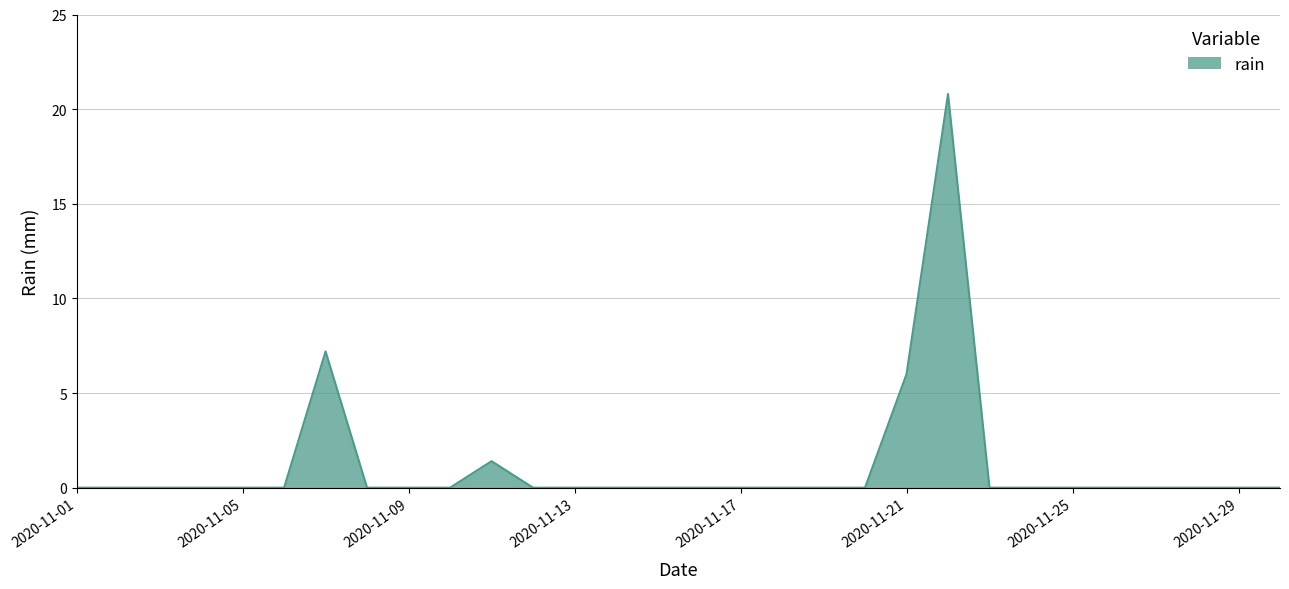

What is the maximum value shown in the chart?

20.8